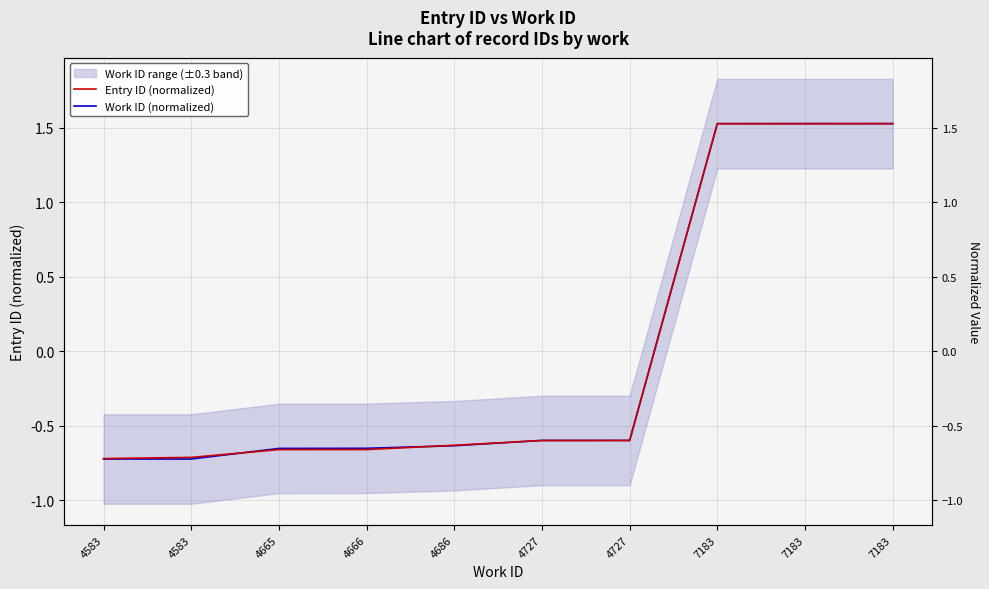

At 4727, list the series in order from smallest to largest.

Entry ID (normalized), Work ID (normalized)